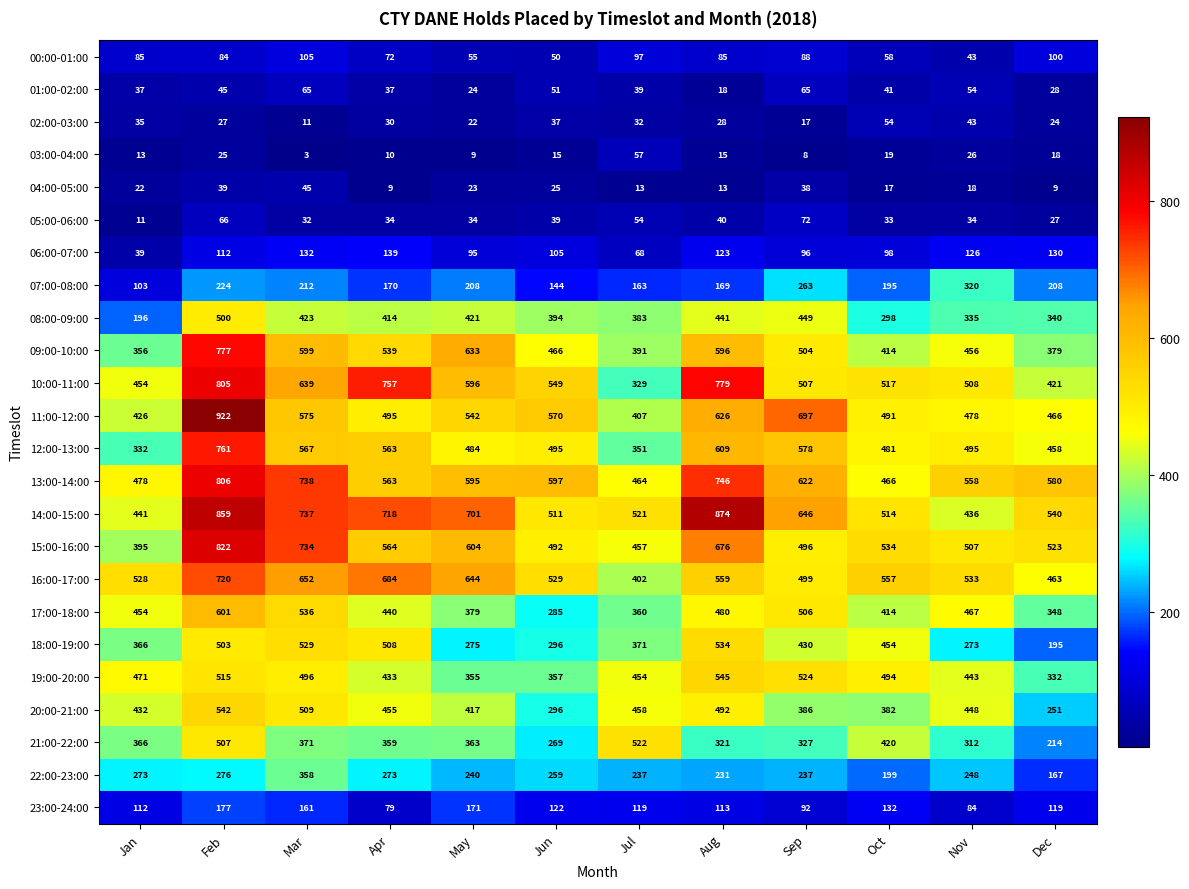

How many distinct data groups are displayed?

24